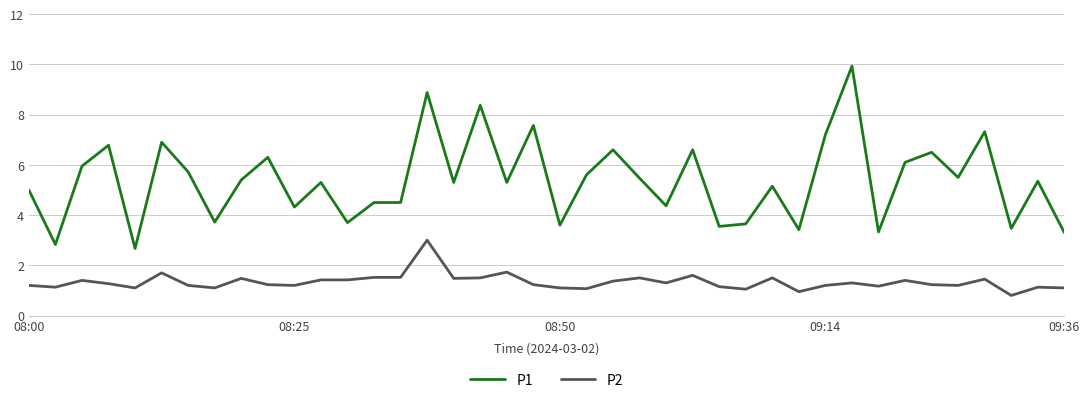

What are all the series names shown in the legend?

P1, P2